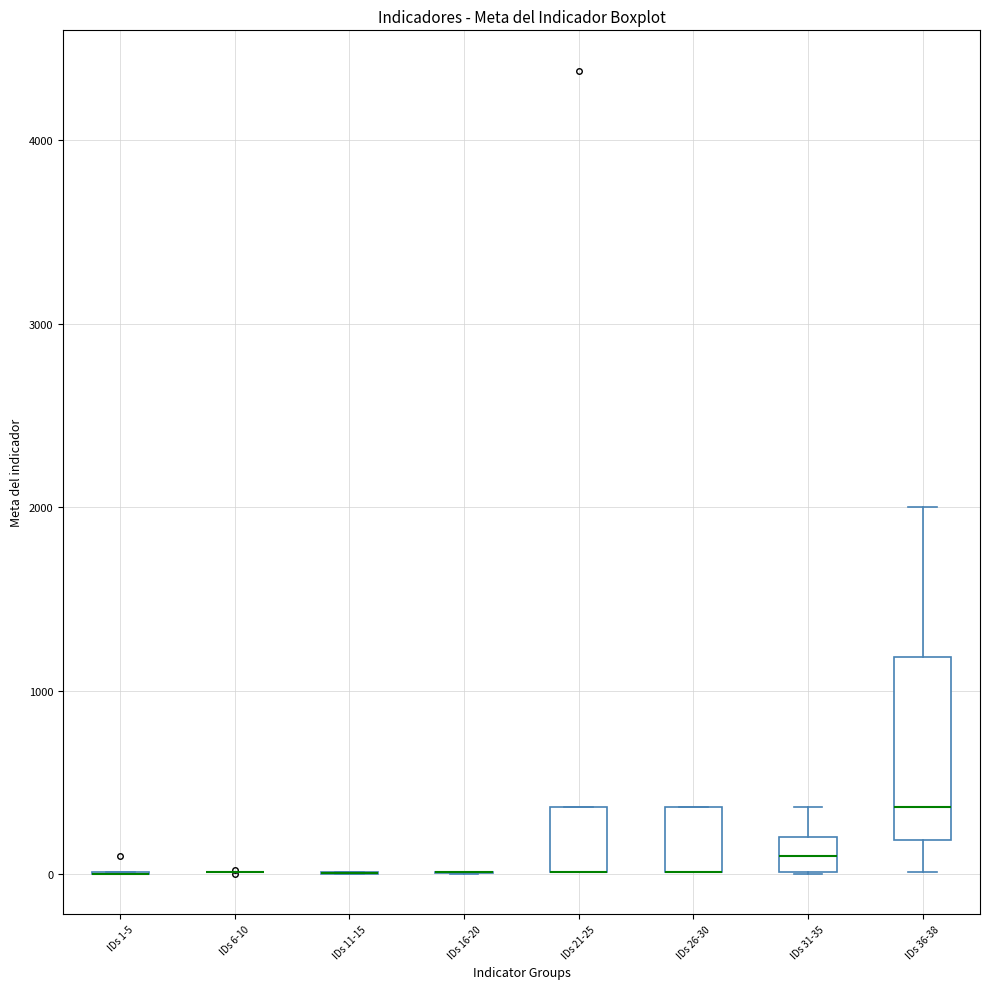

Reading left to right, read every box against the y-axis: the position of its median line, the range the box covers, and the ends of its whiskers. The values are not printed on the chart, so give them approximately, as read against the axis.

IDs 1-5: box collapsed to a line at 0, whiskers 0 to 0
IDs 6-10: box collapsed to a line at 0, whiskers 0 to 0
IDs 11-15: box collapsed to a line at 0, whiskers 0 to 0
IDs 16-20: box collapsed to a line at 0, whiskers 0 to 0
IDs 21-25: median 0 (drawn on the box's lower edge), box 0 to 400, whiskers 0 to 400
IDs 26-30: median 0 (drawn on the box's lower edge), box 0 to 400, whiskers 0 to 400
IDs 31-35: median 100, box 0 to 200, whiskers 0 to 400
IDs 36-38: median 400, box 200 to 1200, whiskers 0 to 2000